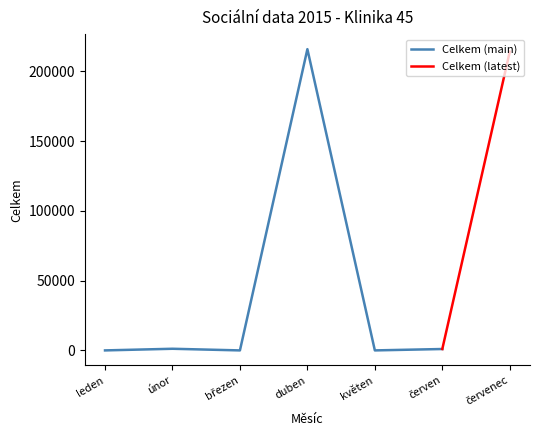

Count the number of categories in the chart.

7